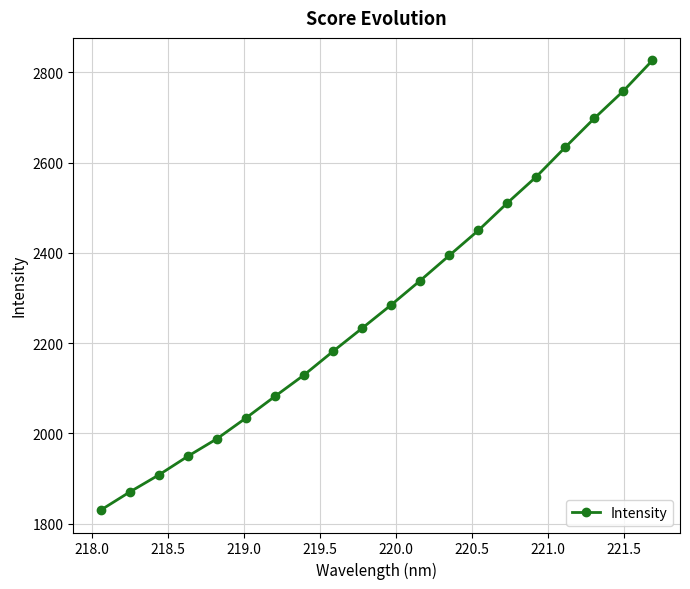

What is the sum of all values?

45672.4